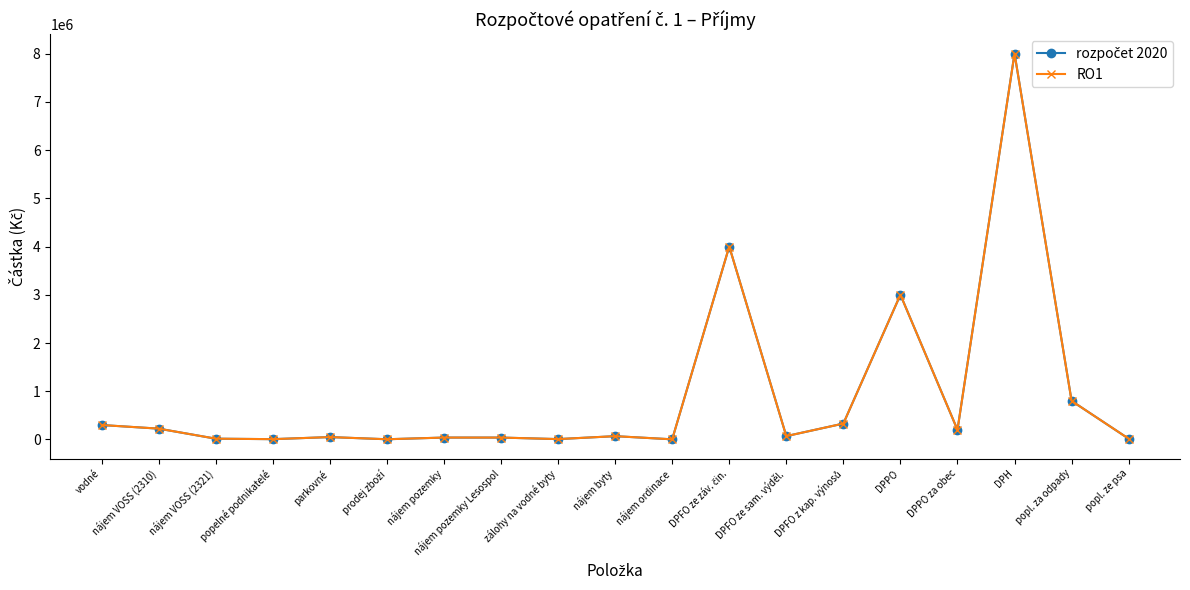

At which label does RO1 reach its minimum?

nájem ordinace